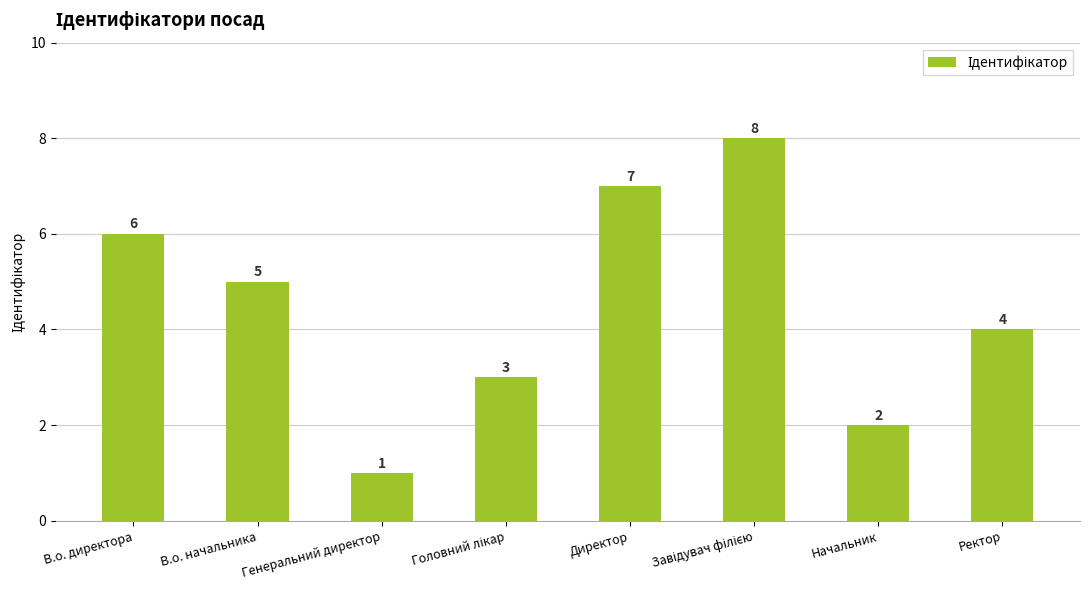

Is it true that the value at Директор is 3?

False